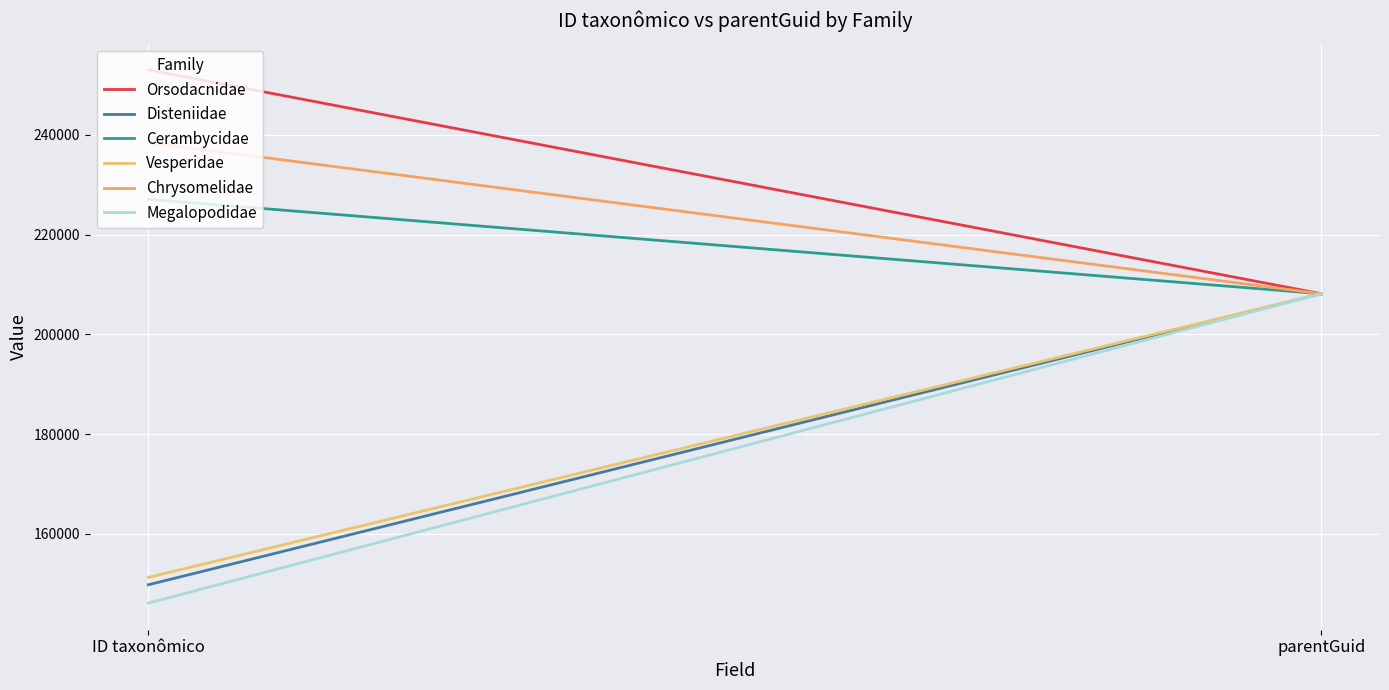

Between ID taxonômico and parentGuid, which is larger?

ID taxonômico